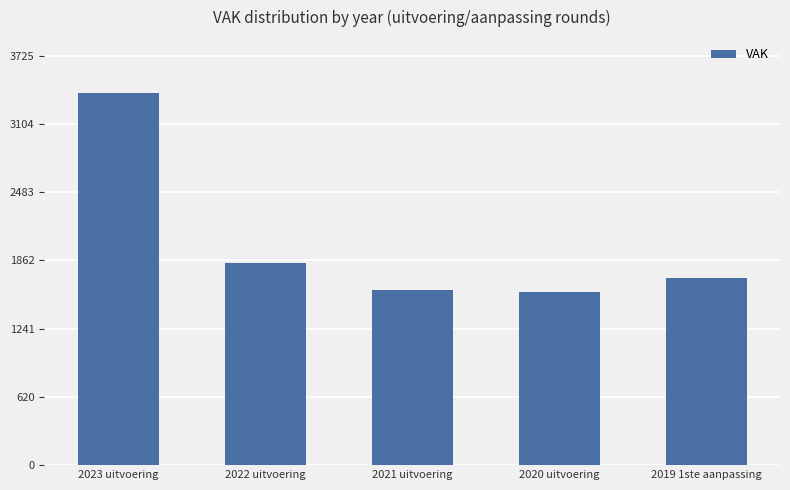

What is the value of the 4th bar from the left?

1575